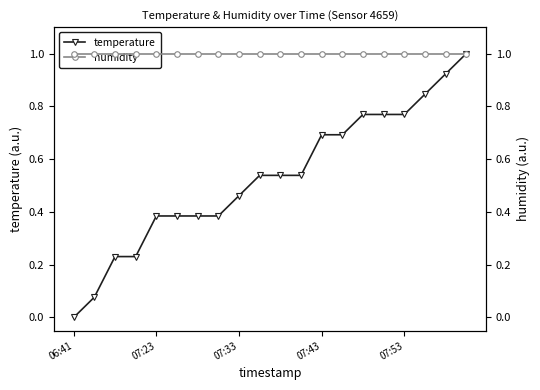

Reading left to right, extract all data points from this chart.

temperature: 0.0	0.1	0.2	0.2	0.4	0.4	0.4	0.4	0.5	0.5	0.5	0.5	0.7	0.7	0.8	0.8	0.8	0.8	0.9	1.0
humidity: 1.0	1.0	1.0	1.0	1.0	1.0	1.0	1.0	1.0	1.0	1.0	1.0	1.0	1.0	1.0	1.0	1.0	1.0	1.0	1.0